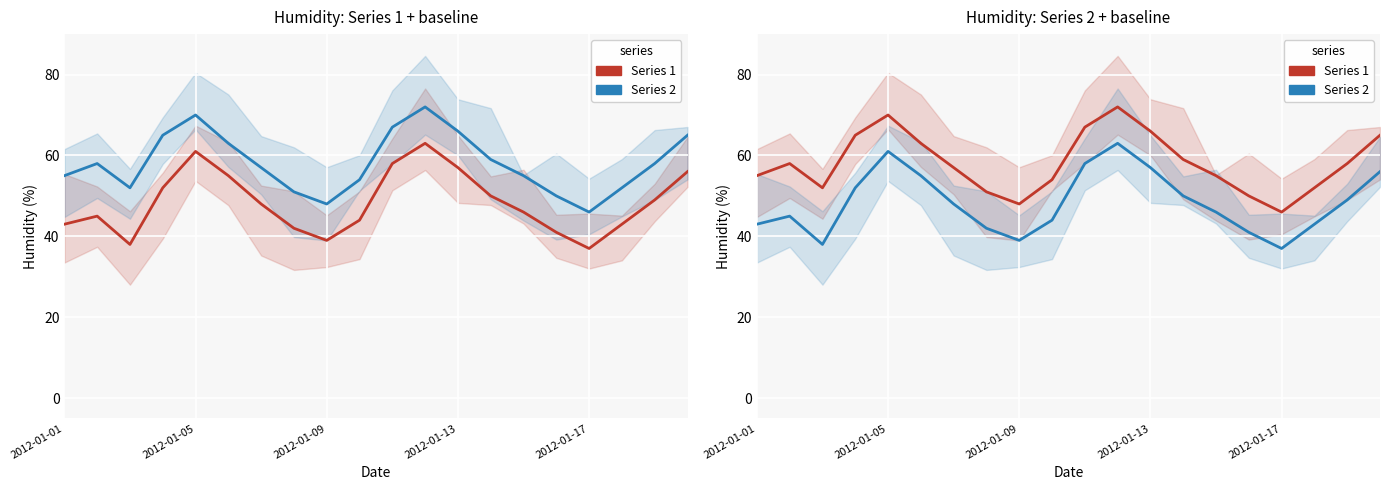

At how many categories does at least one series exceed 66?

3